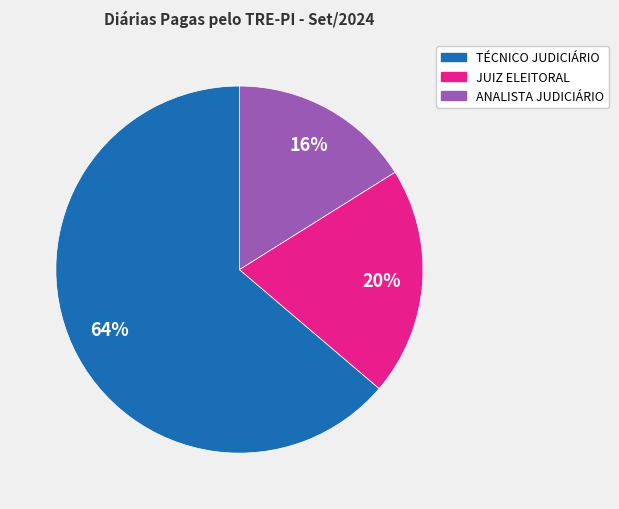

Count the number of slices in the pie.

3